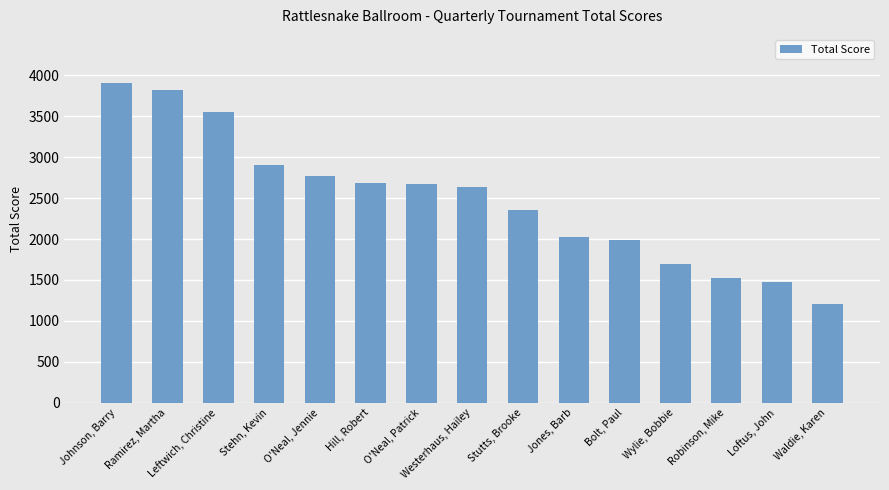

Which category has the highest value across all series?

Johnson, Barry